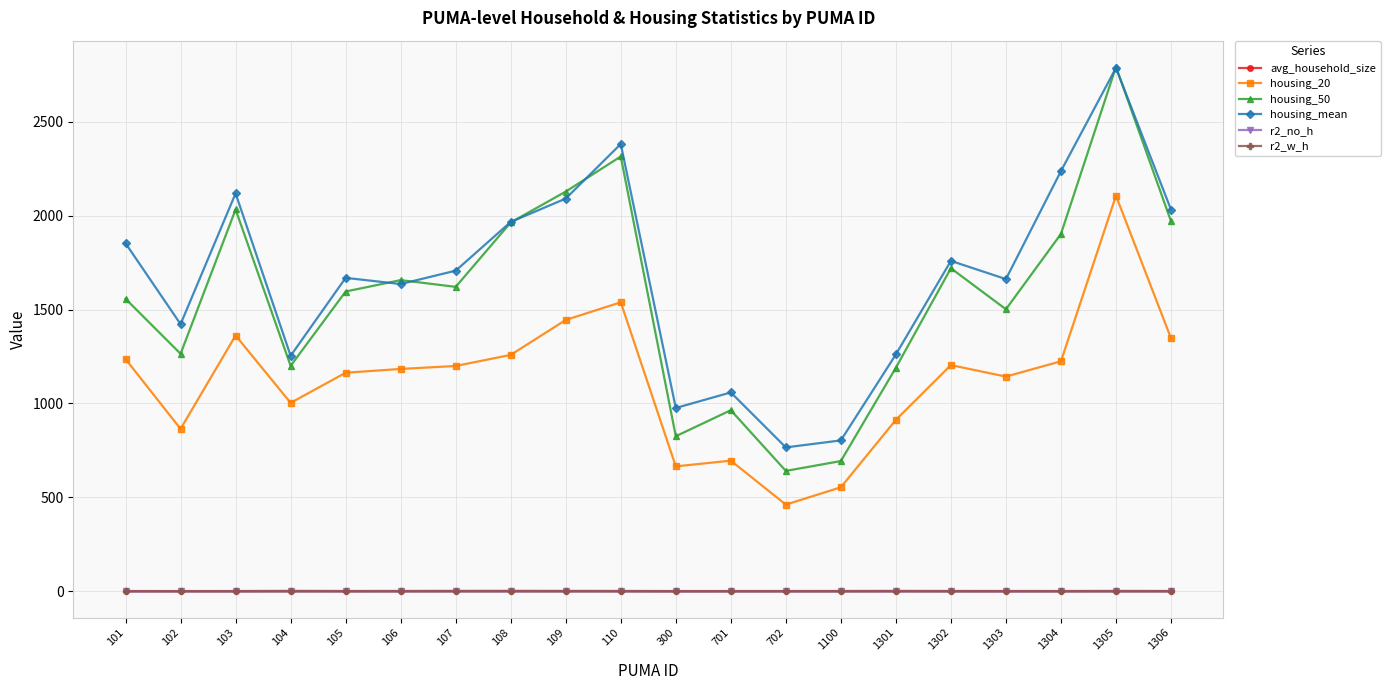

The value of r2_w_h at 109 is 0.2. True or false?

True